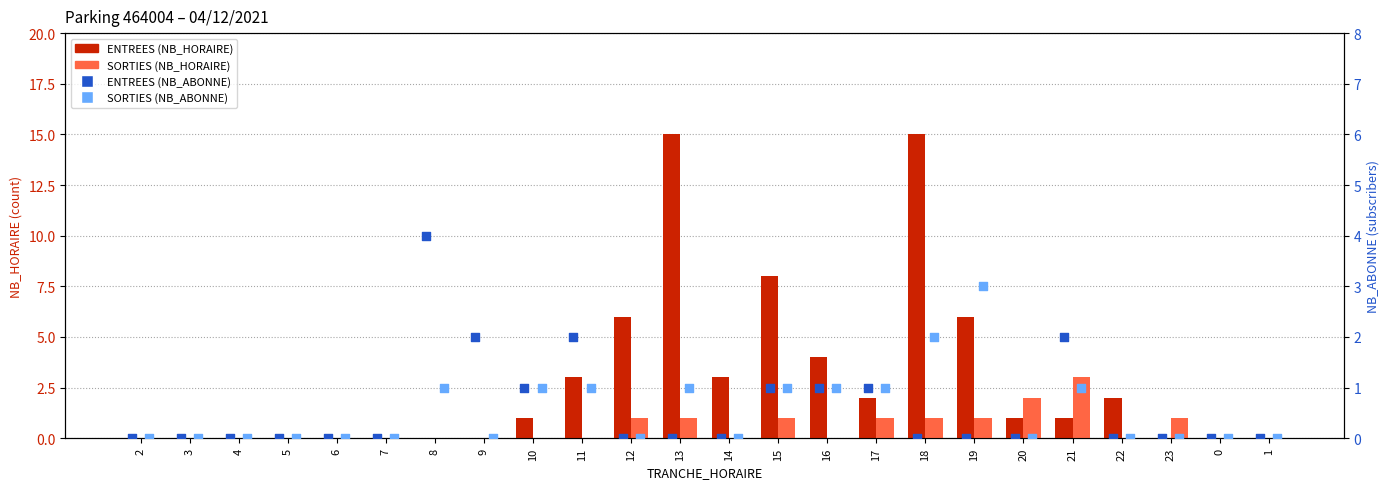

Is the value of ENTREES (NB_HORAIRE) at 16 greater than the value of SORTIES (NB_HORAIRE) at 16?

Yes